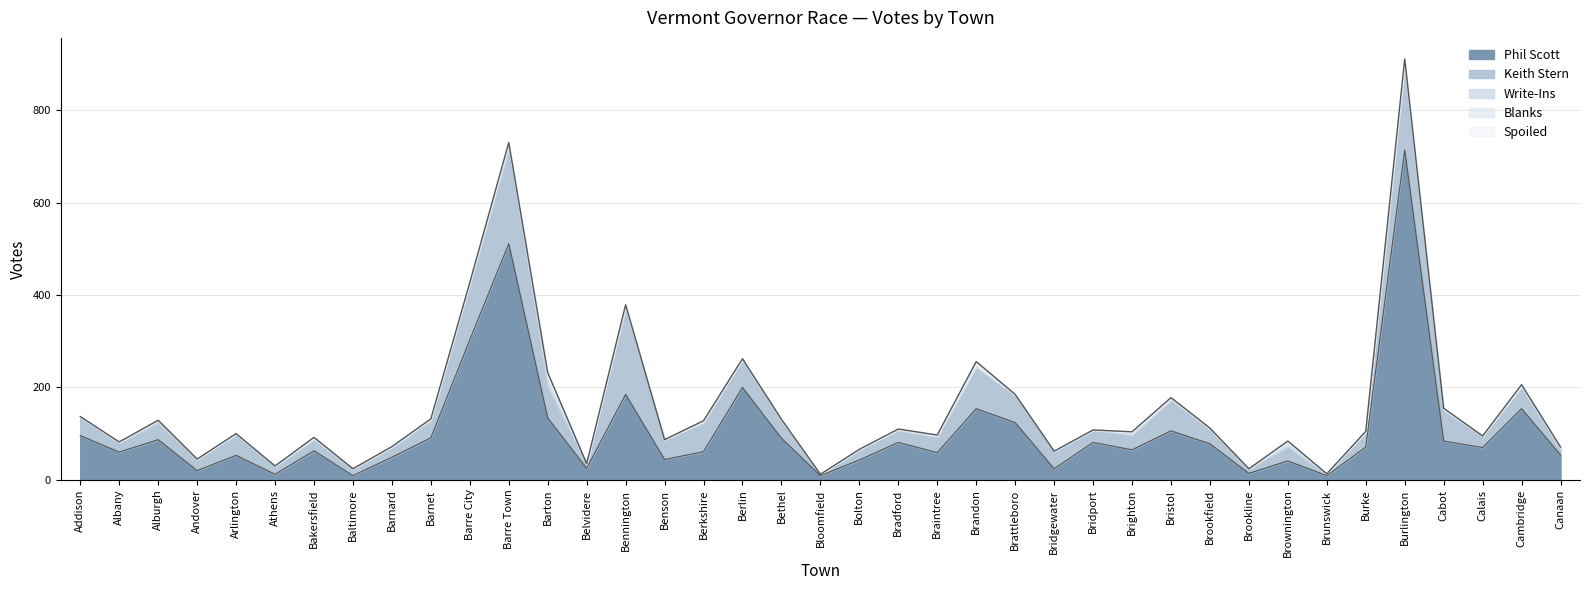

Between Brookfield and Brookline, which series saw the biggest shift?

Phil Scott